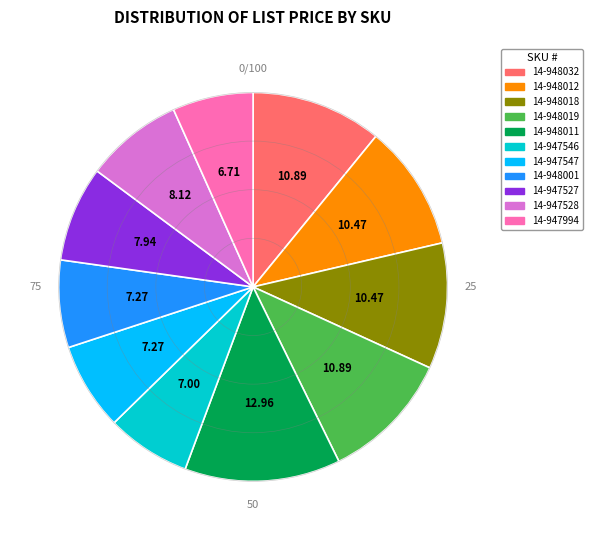

Is there any slice that represents more than half of the pie?

No